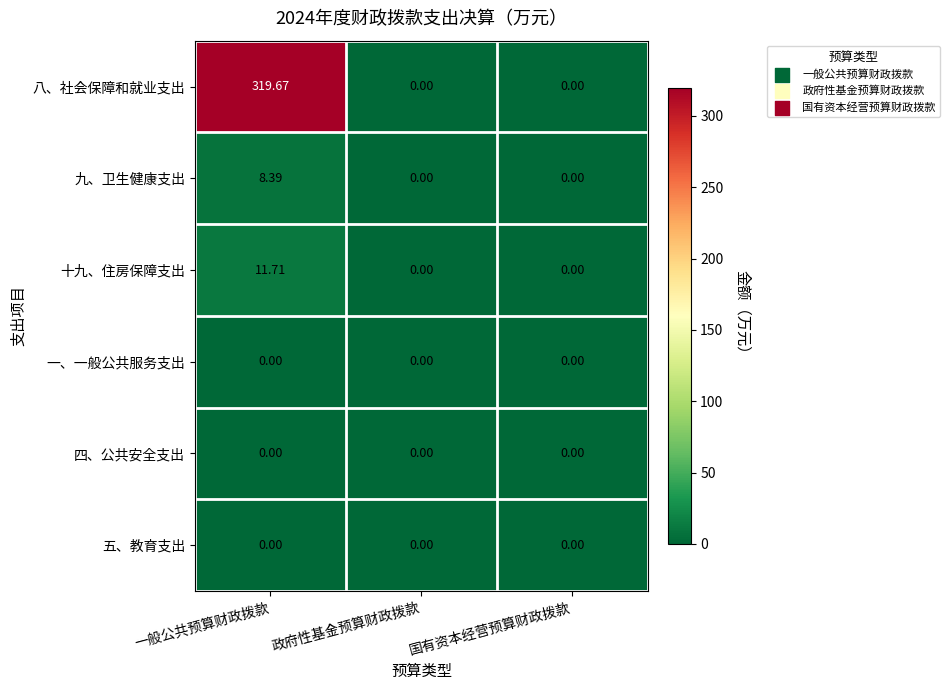

Which category has the highest value in the 十九、住房保障支出 series?

一般公共预算财政拨款